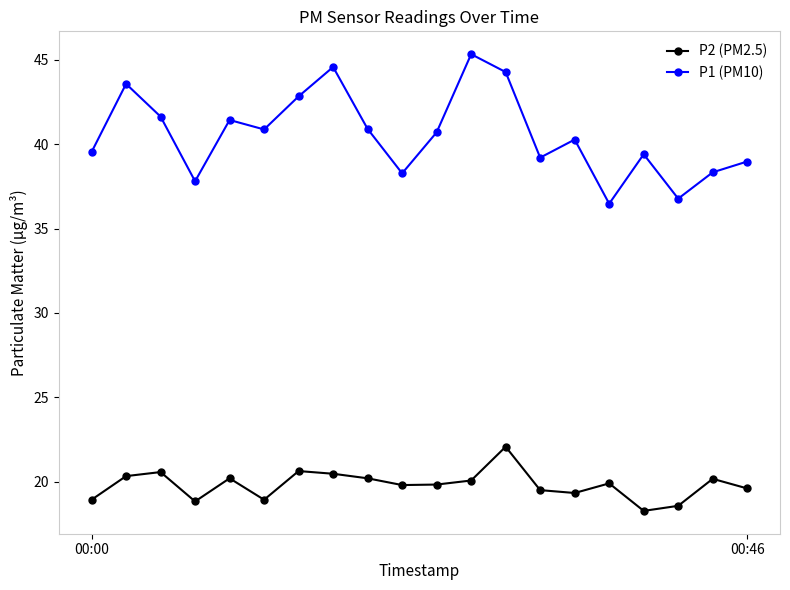

Which series has the largest range (max minus min)?

P1 (PM10)